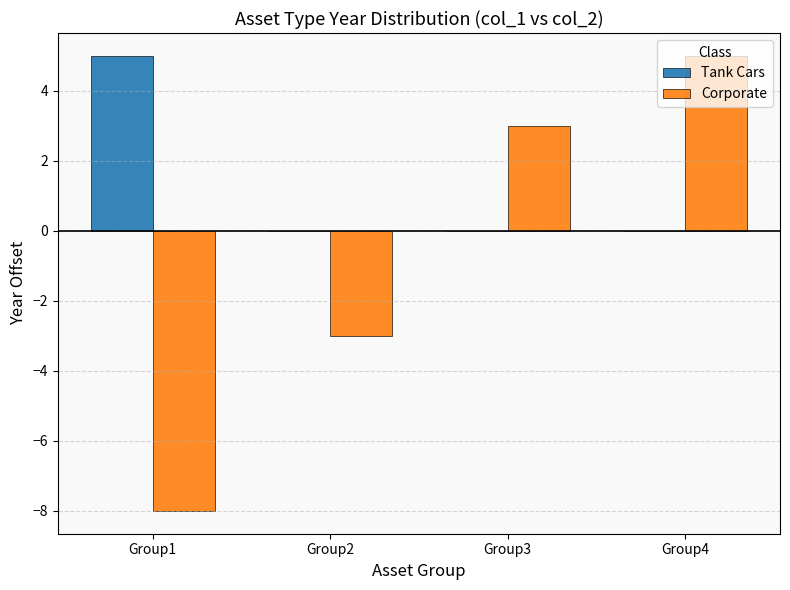

Reading left to right, extract all data points from this chart.

Tank Cars: 5	0	0	0
Corporate: -8	-3	3	5